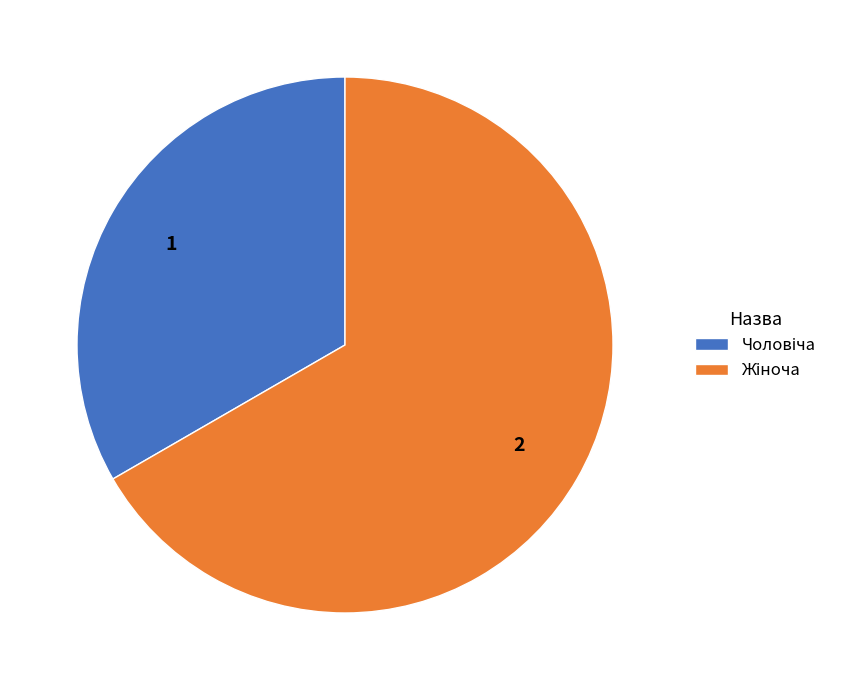

Is there a majority slice in this chart?

Yes